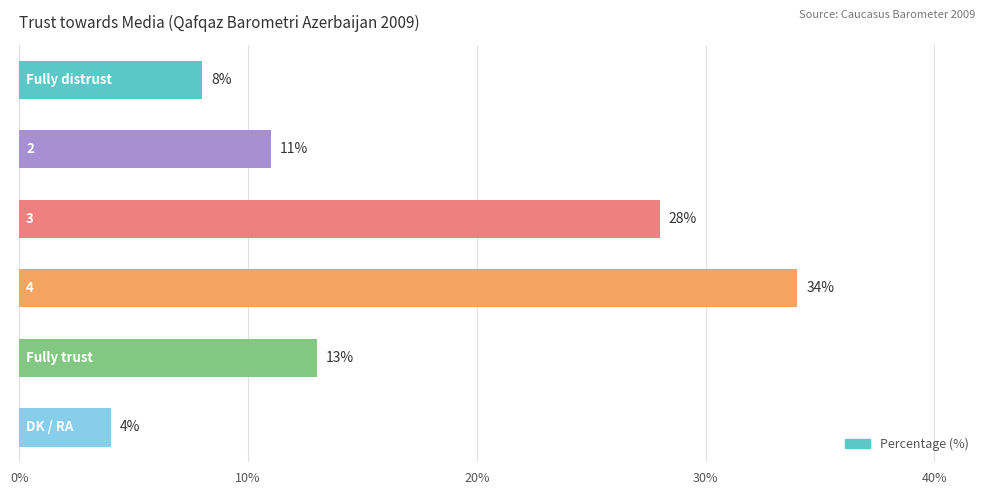

Count the values in the range 8 to 28.

4